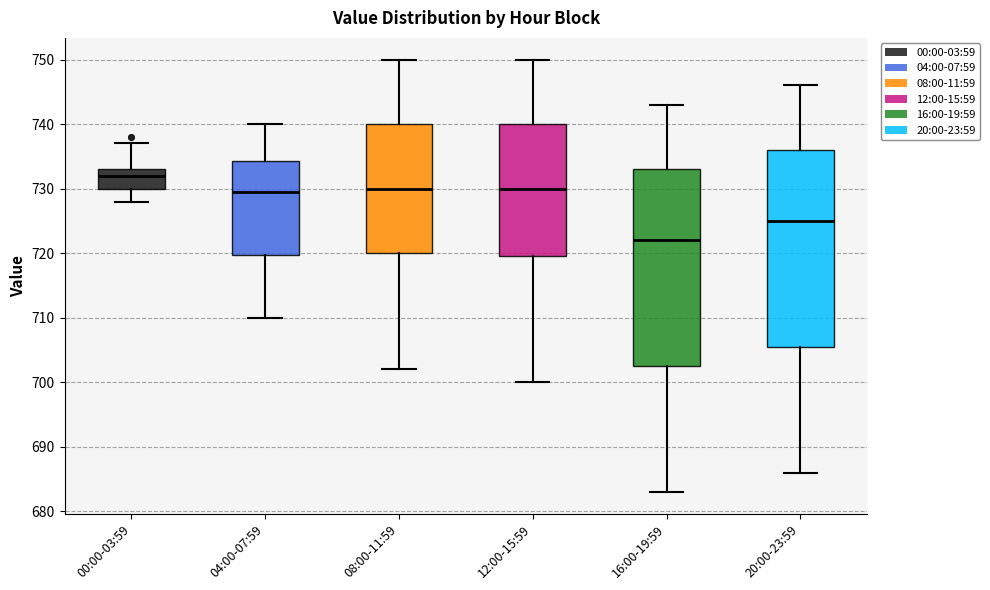

Reading left to right, read every box against the y-axis: the position of its median line, the range the box covers, and the ends of its whiskers. The values are not printed on the chart, so give them approximately, as read against the axis.

00:00-03:59: median 732, box 730 to 733, whiskers 728 to 737
04:00-07:59: median 730, box 720 to 734, whiskers 710 to 740
08:00-11:59: median 730, box 720 to 740, whiskers 702 to 750
12:00-15:59: median 730, box 720 to 740, whiskers 700 to 750
16:00-19:59: median 722, box 703 to 733, whiskers 683 to 743
20:00-23:59: median 725, box 706 to 736, whiskers 686 to 746